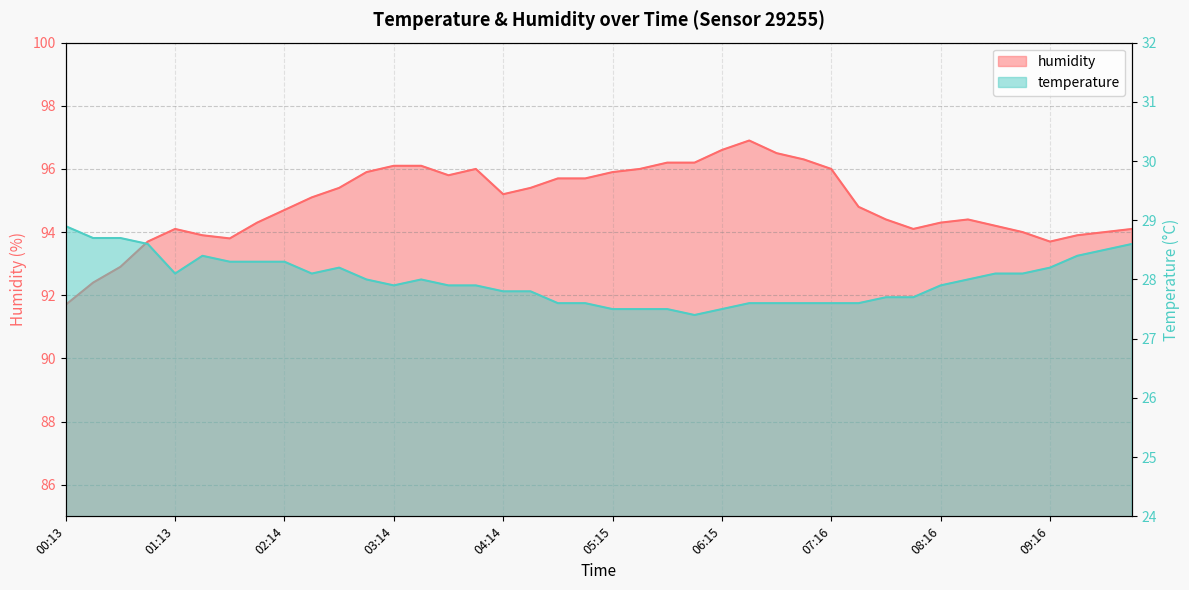

Count the number of data series in this chart.

2